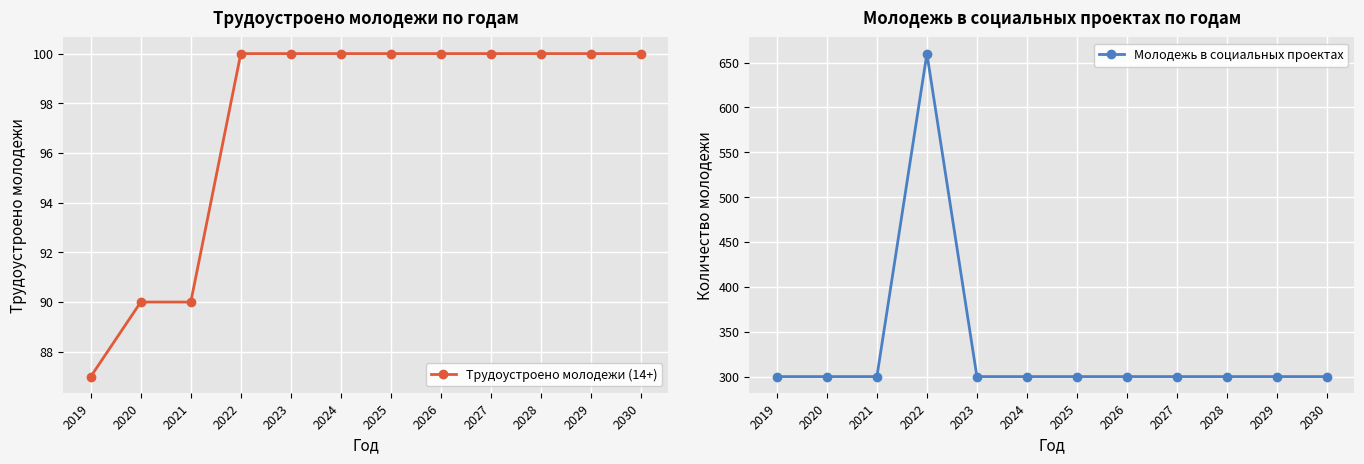

Which series has the widest spread of values?

Молодежь в социальных проектах